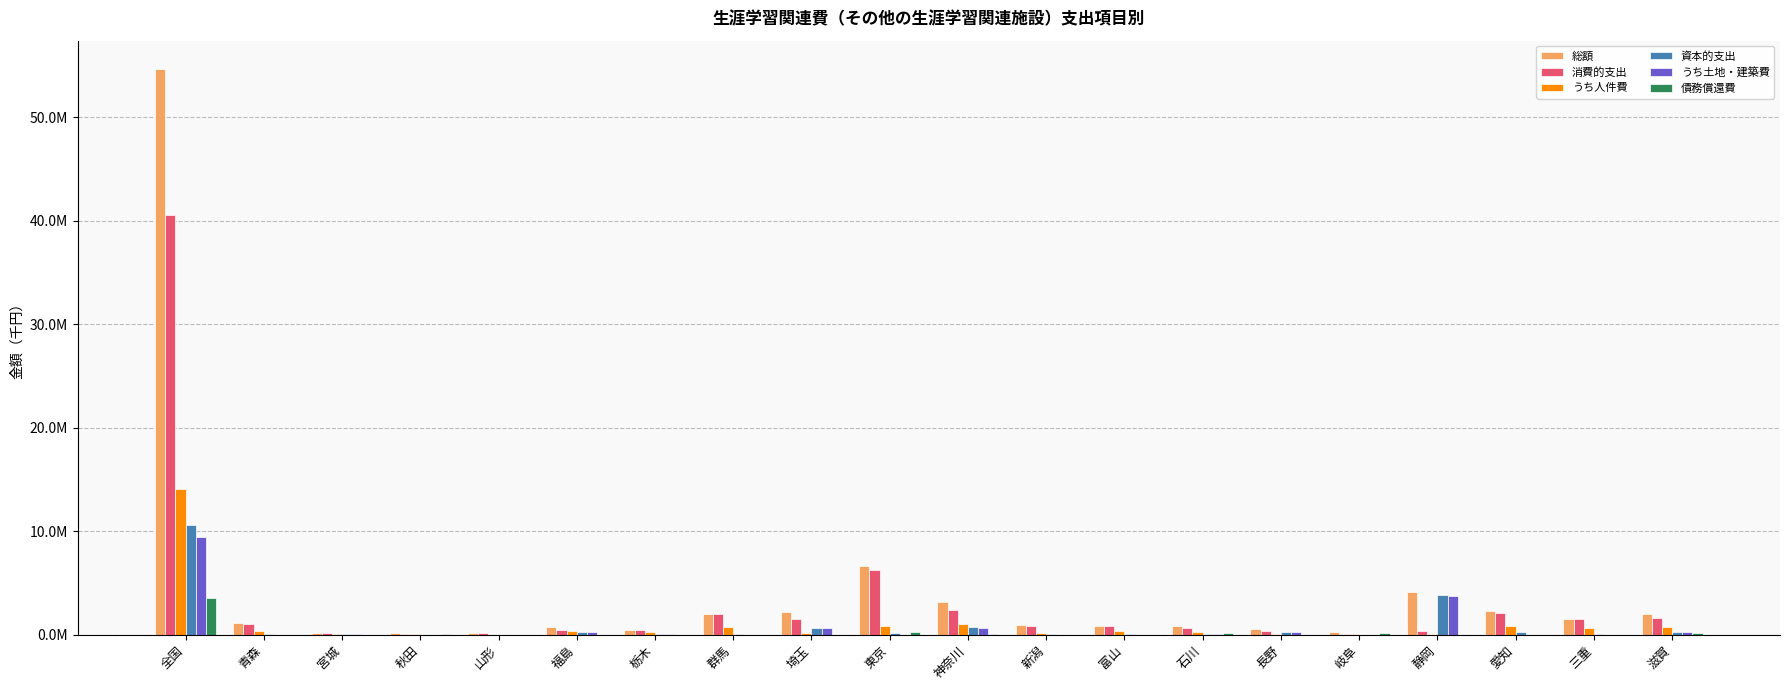

Does the chart contain stacked bars?

No